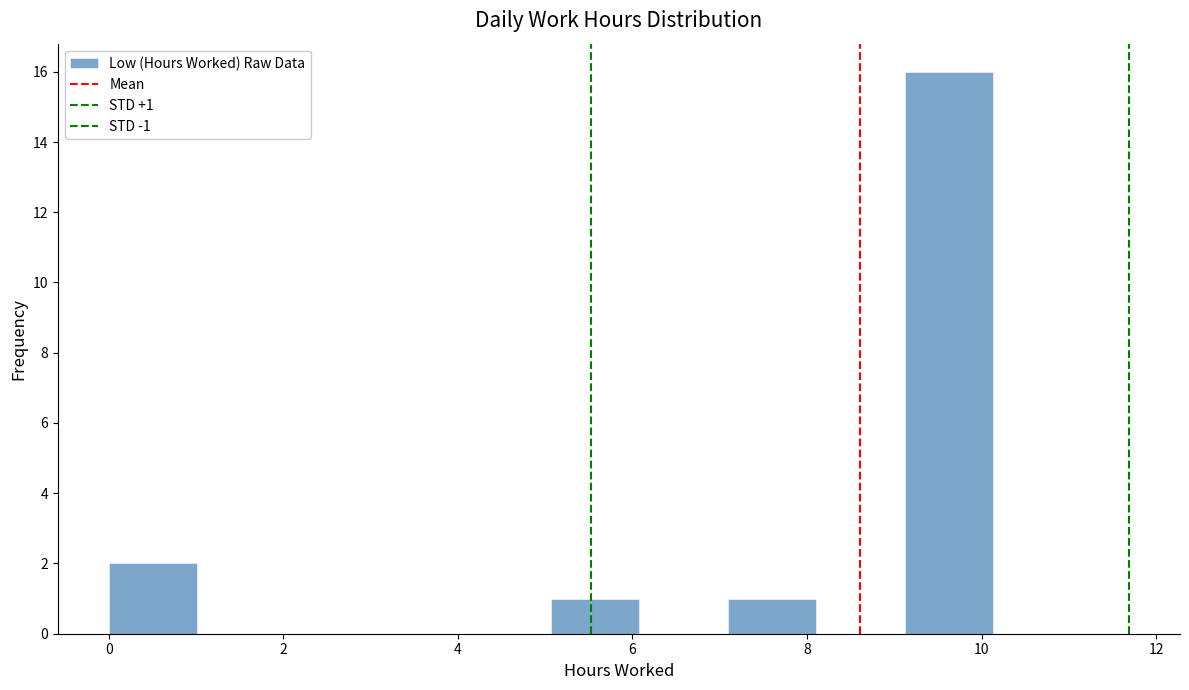

Over which range of the x-axis is the bar tallest?

9.2 to 10.2